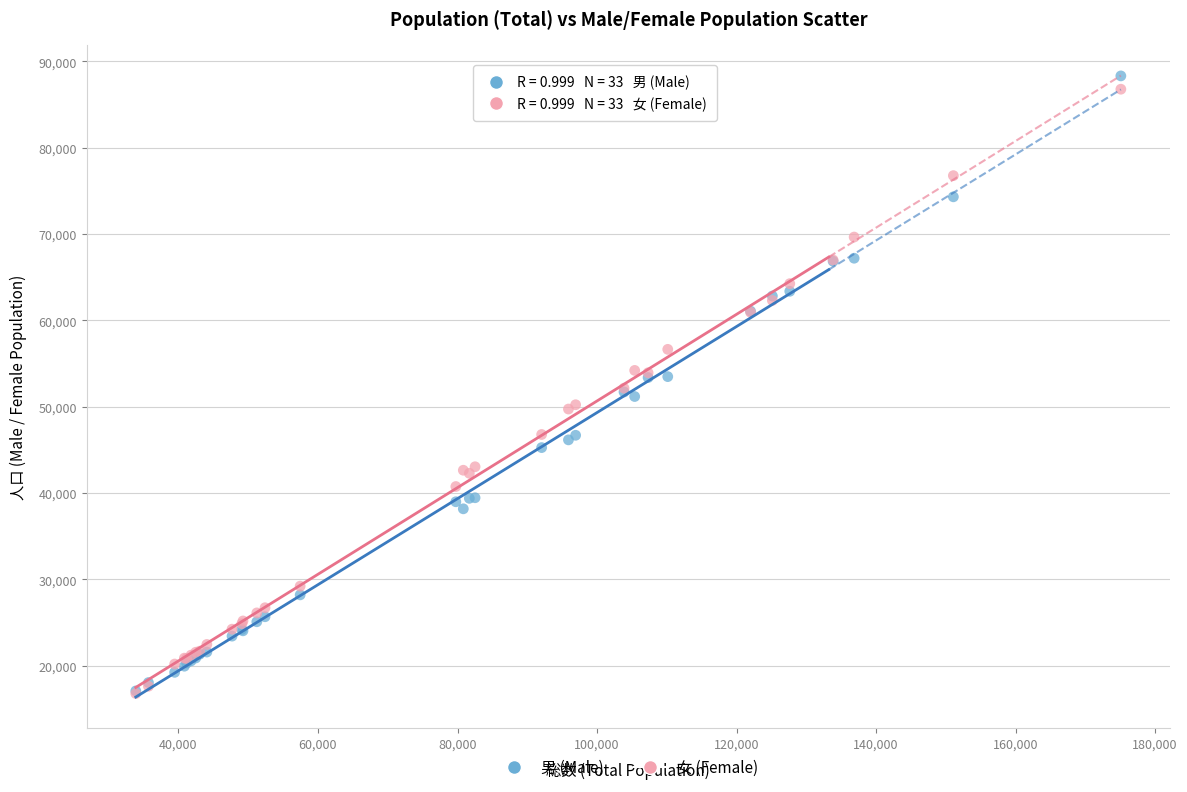

Which series has the widest spread of Y values?

男 (Male)